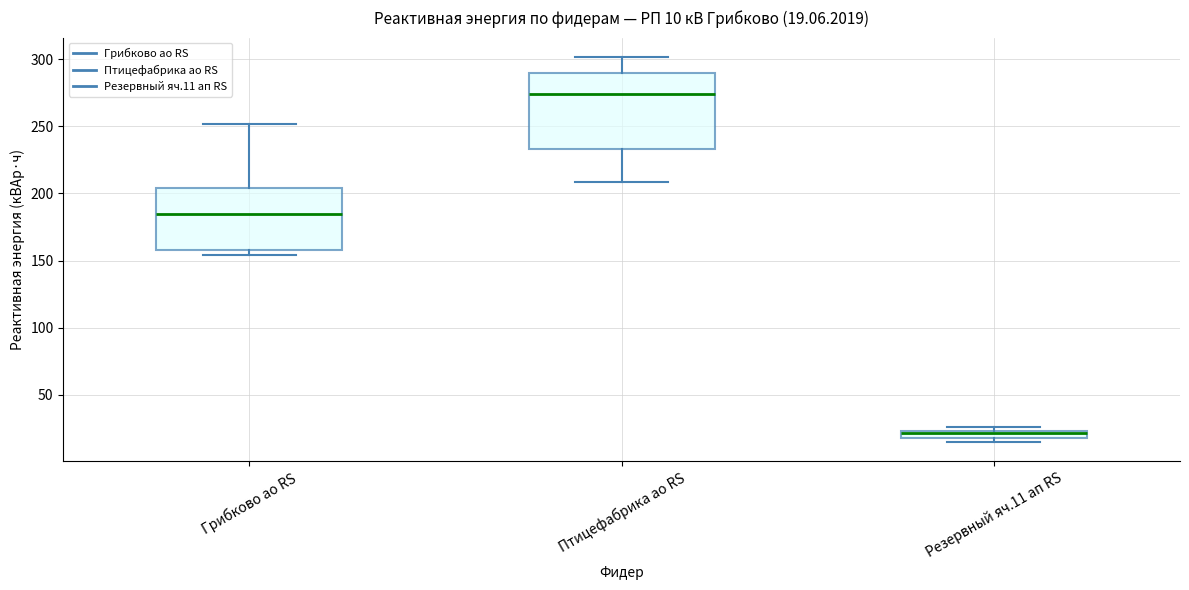

Which box is the tallest, from its lower edge to its upper edge?

Птицефабрика ао RS